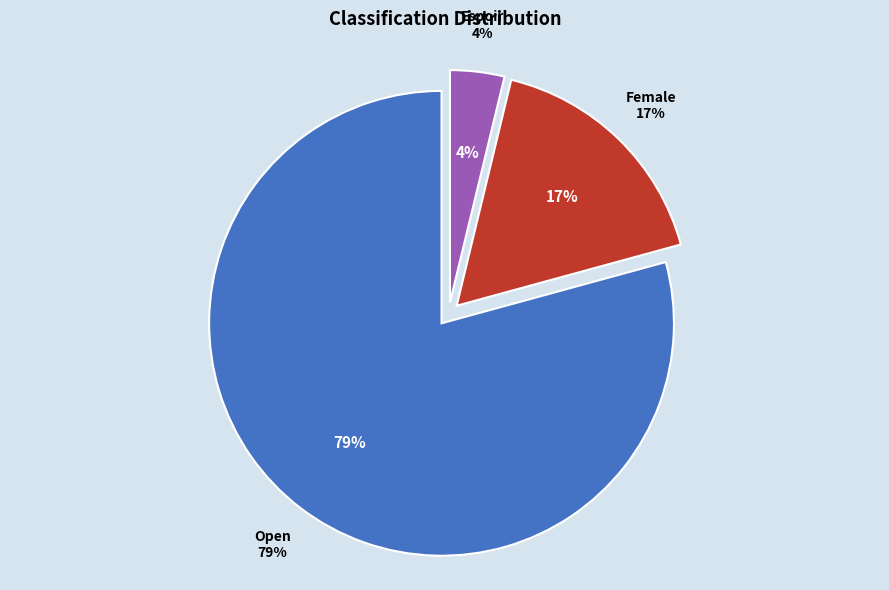

What is the total percentage of Espoir and Female?

20.8%